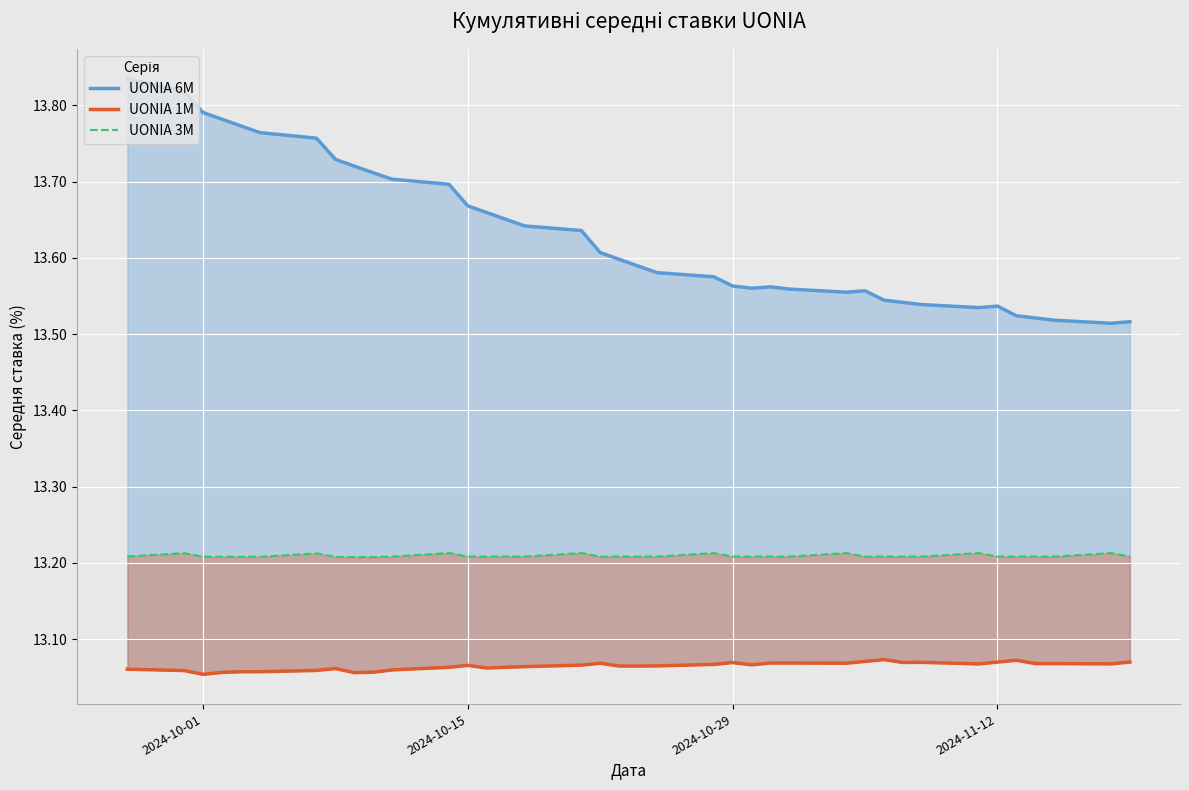

In UONIA 6M, how many points are higher than both neighbors (excluding endpoints)?

3